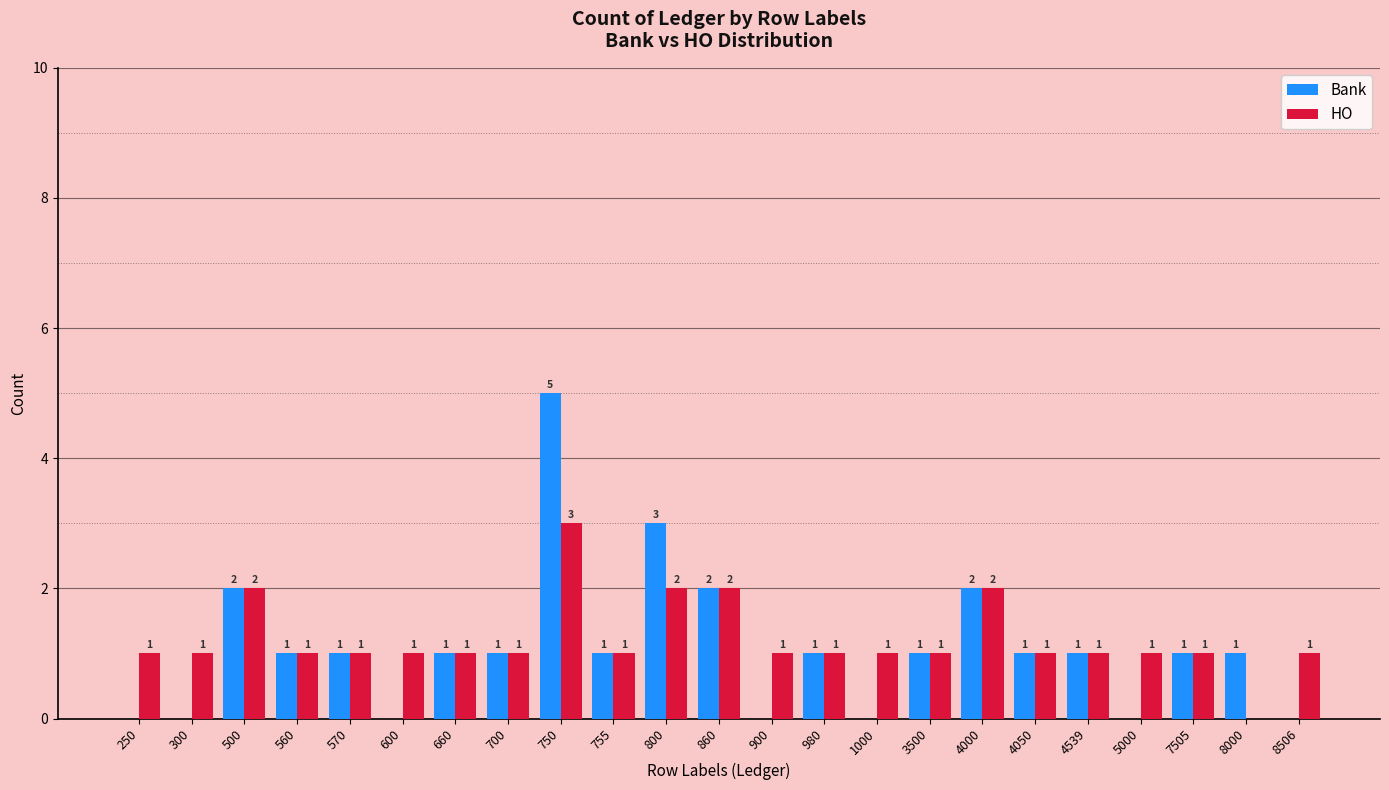

True or false: HO has a value of 4 at 750.

False